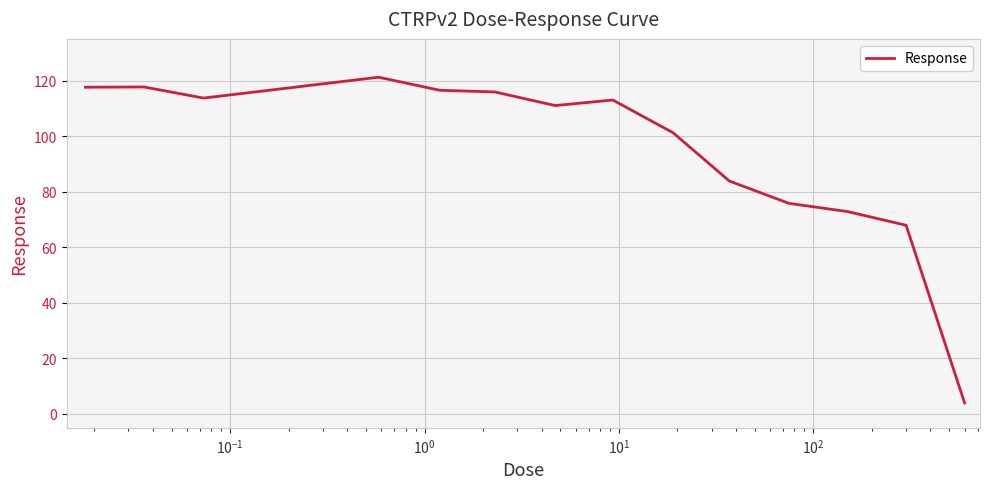

What is the difference between the maximum and minimum values?

117.2